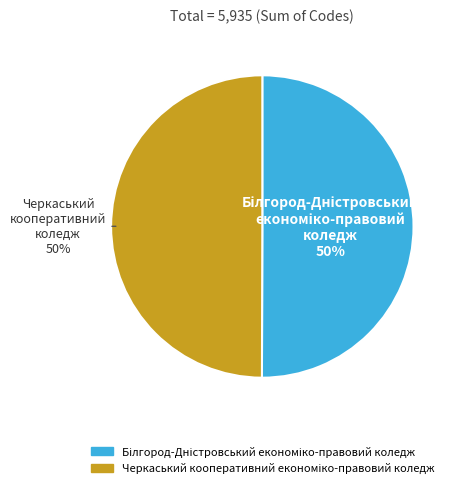

To the nearest percent, what is the average slice percentage?

50%